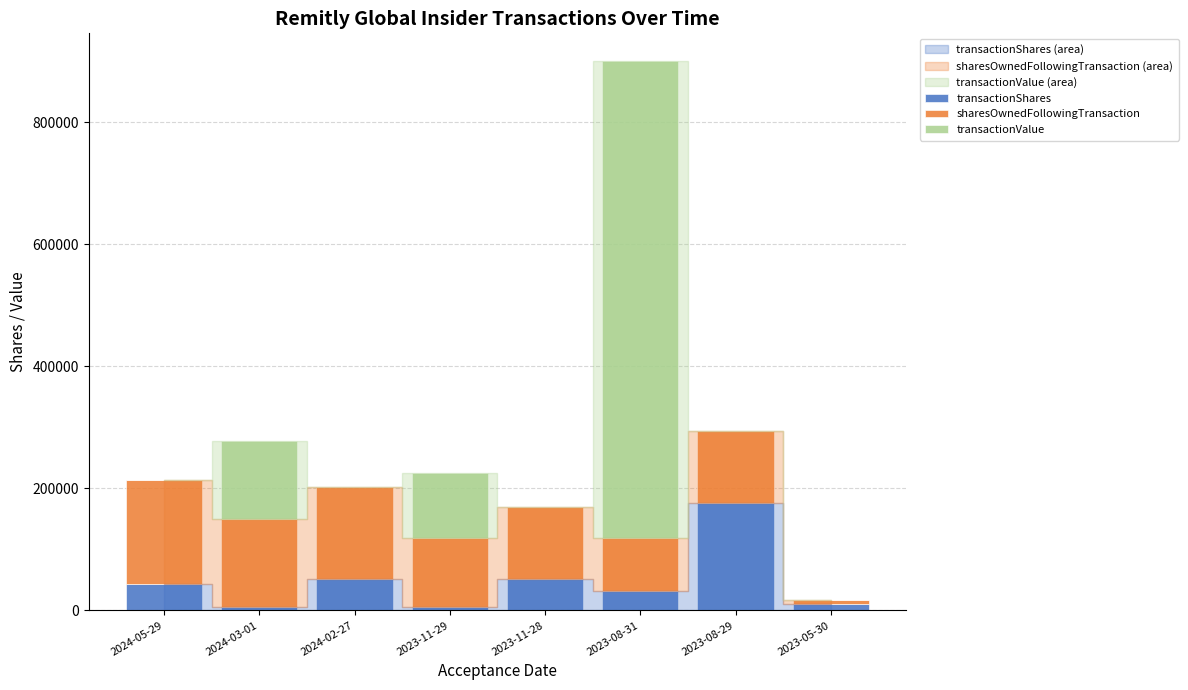

At which category is the sum across all series the highest?

2023-08-31